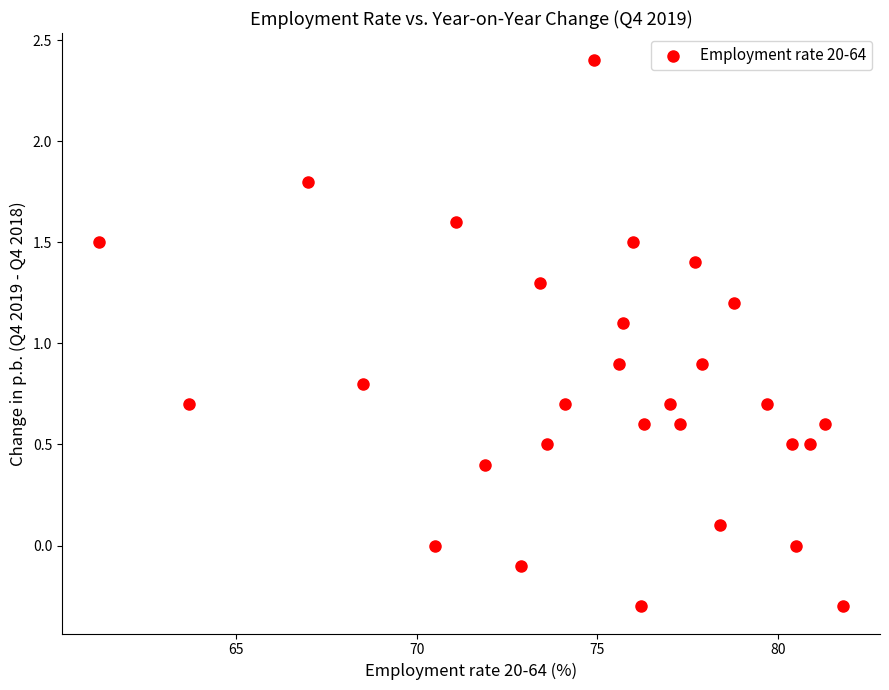

What is the range of Y values (max minus min)?

2.7